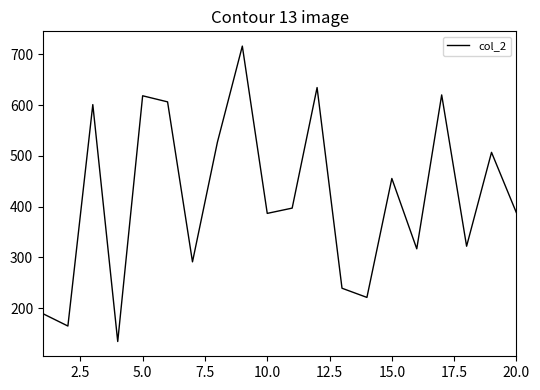

What is the maximum value shown in the chart?

716.4